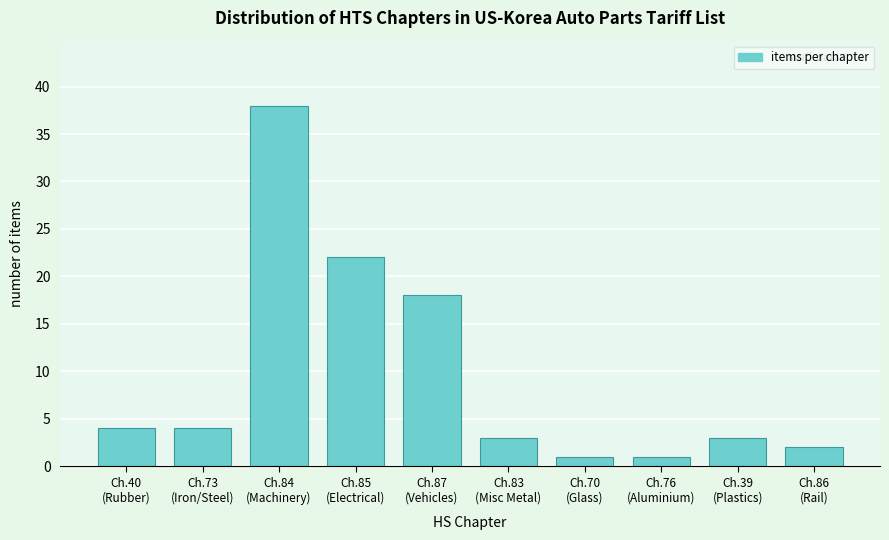

Reading right to left, transcribe all the data shown in this chart.

2	3	1	1	3	18	22	38	4	4